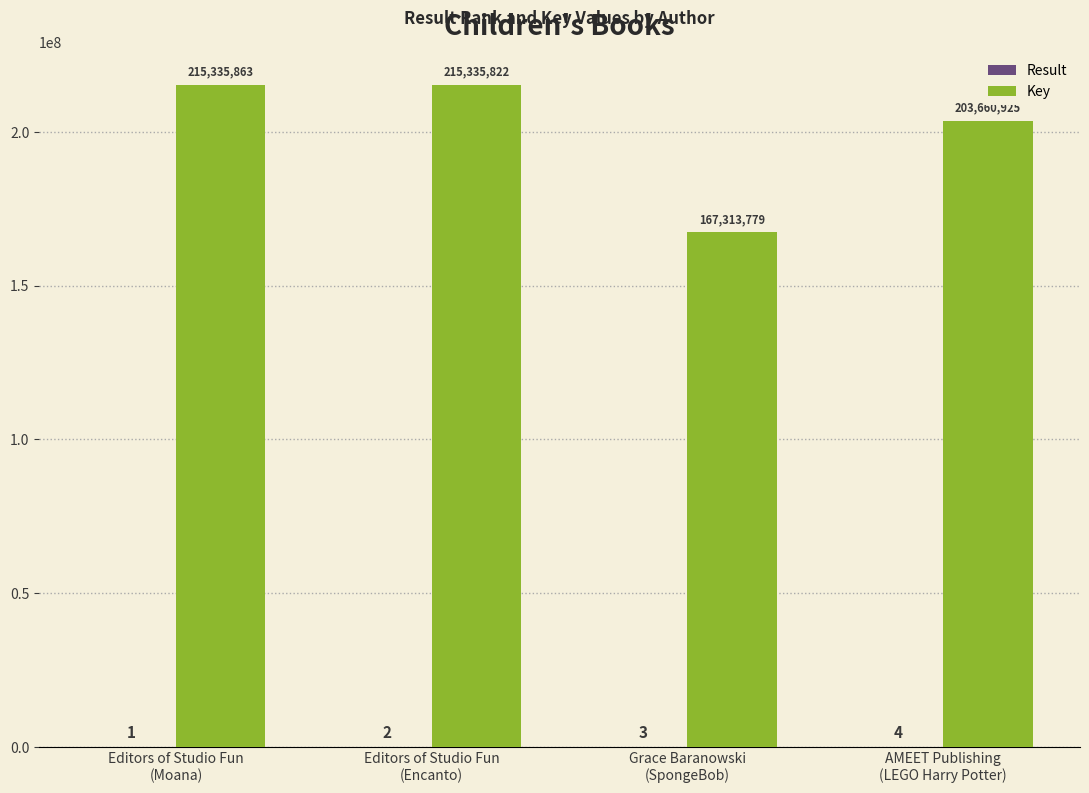

How many groups of bars are there?

4